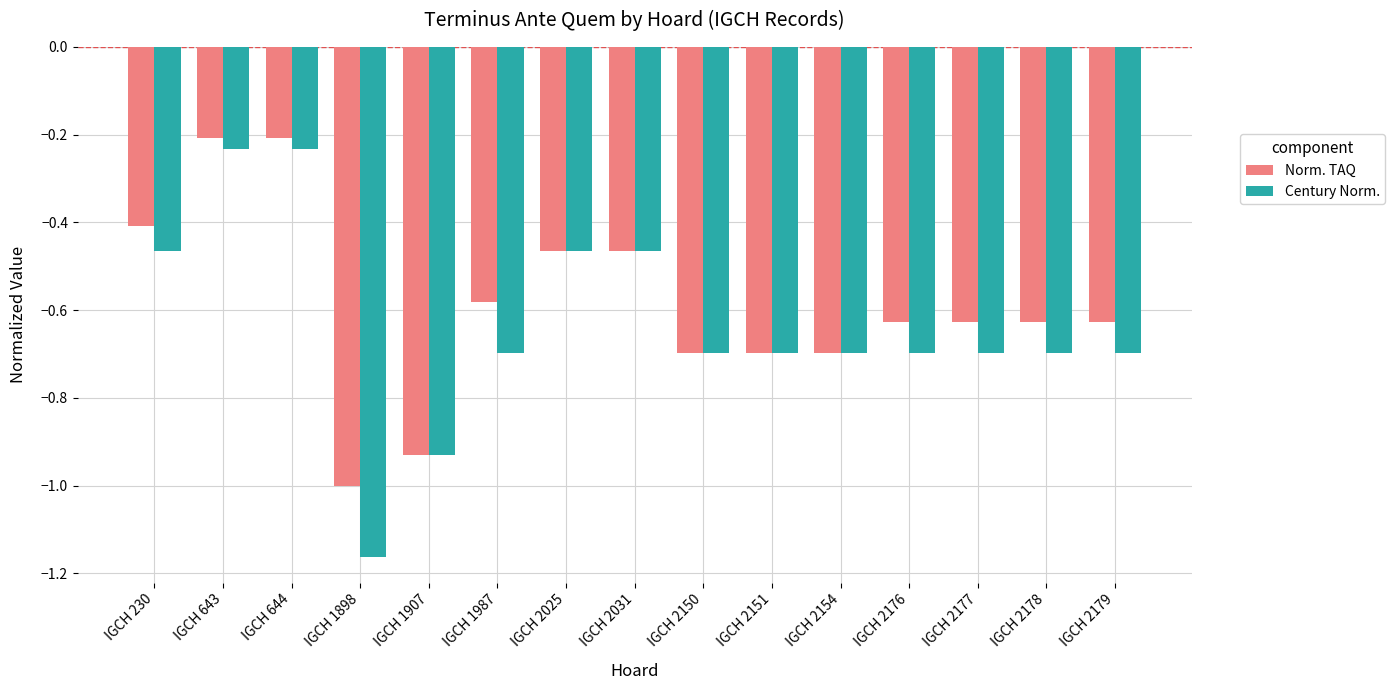

Does the chart contain any negative values?

Yes